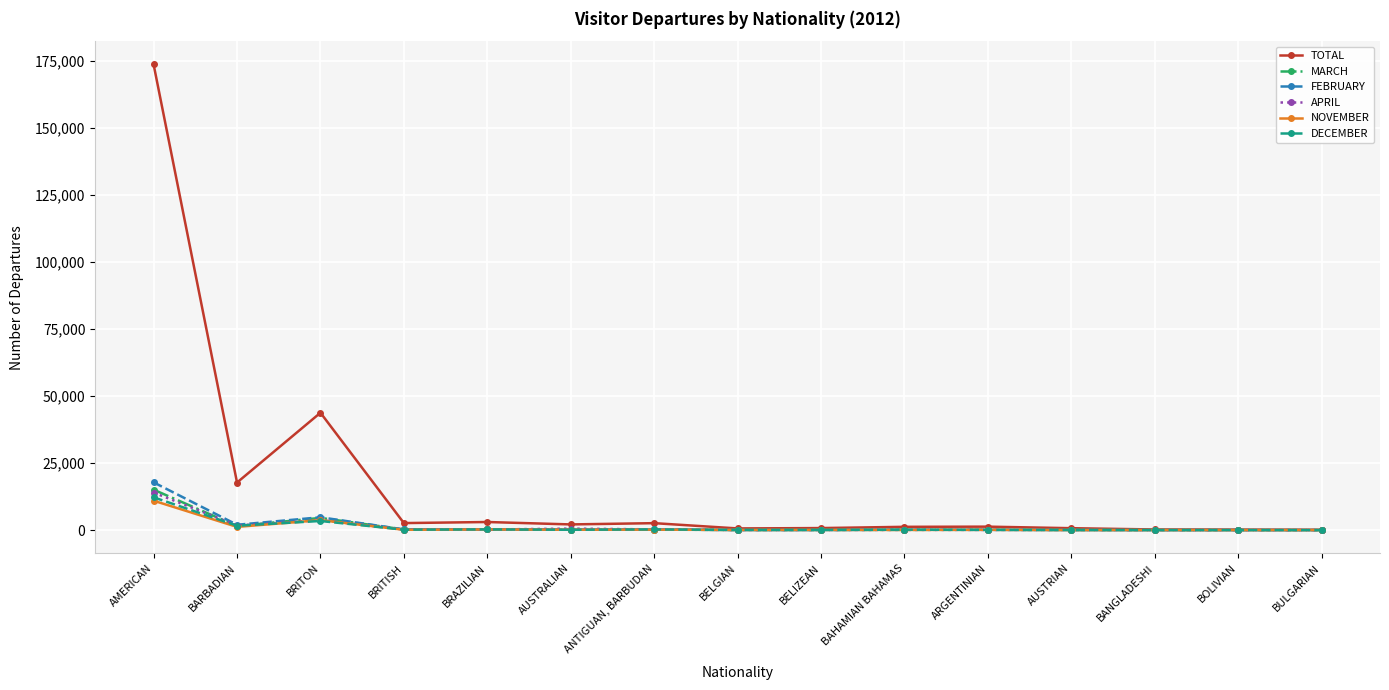

Does the chart display data point markers on the line(s)?

Yes